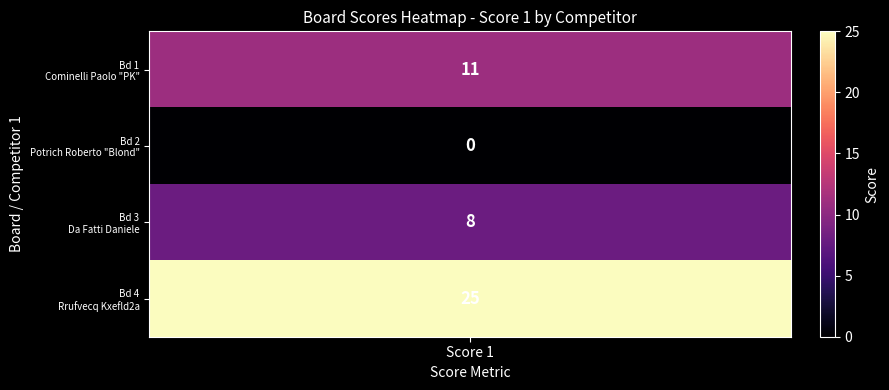

True or false: the data shows 8 at 1.

False